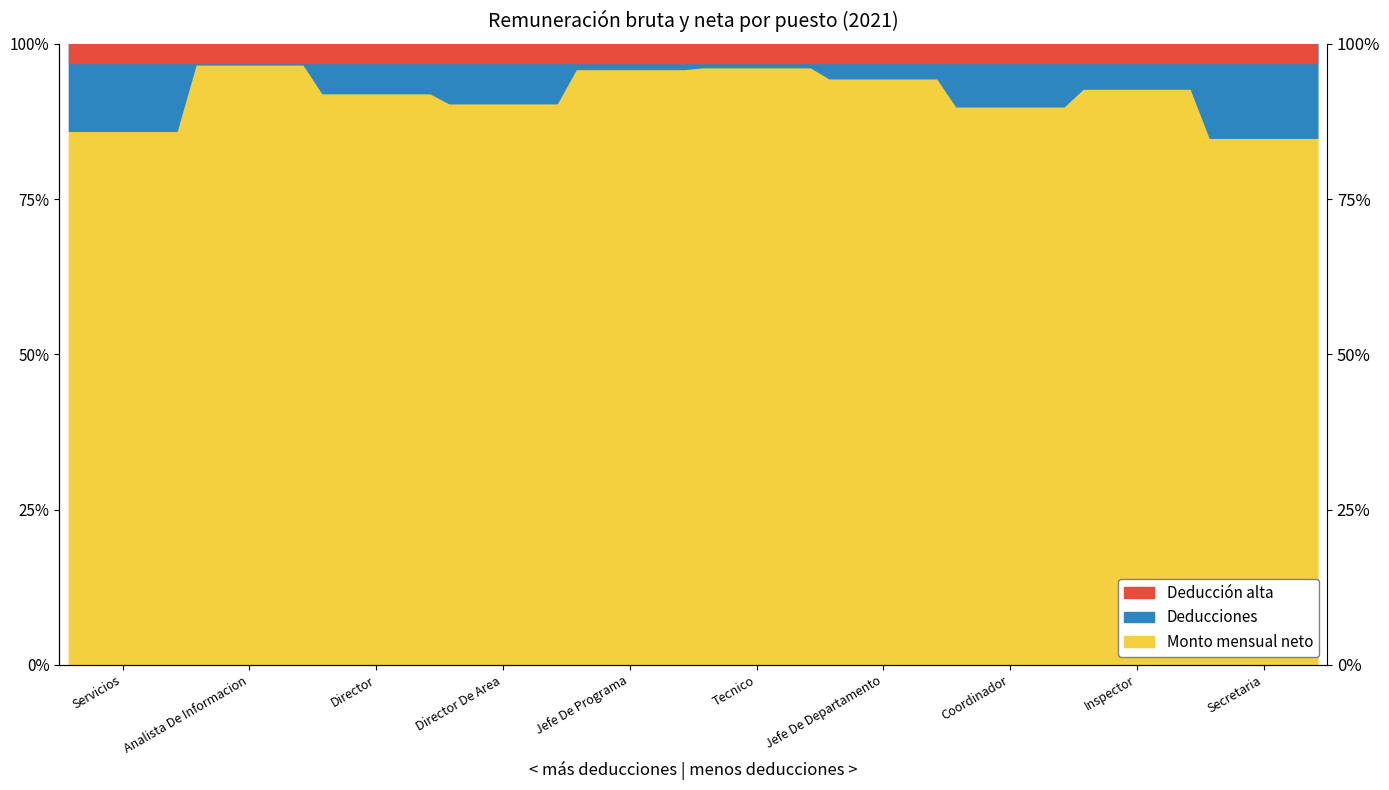

How many data points does each series have?

10